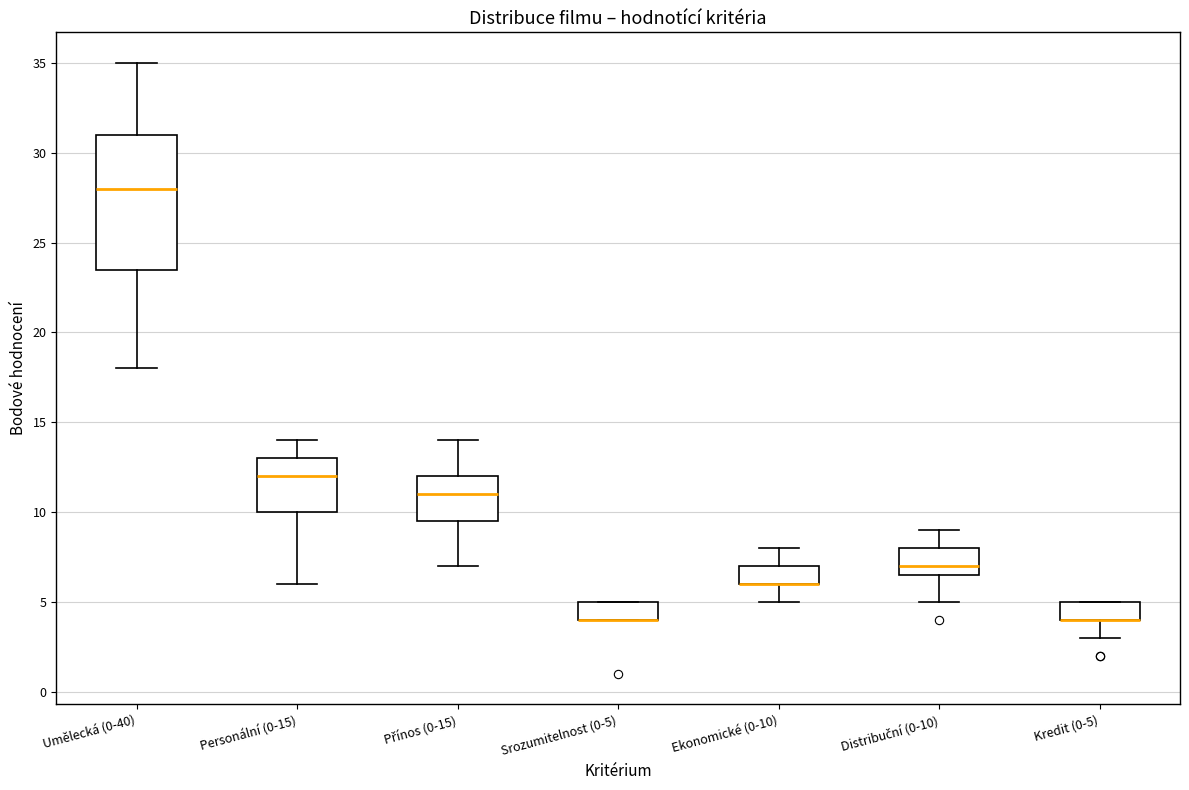

Reading left to right, transcribe this box plot: for each box, give where its median line is, the range the box spans, and where its two whiskers end, as read against the y-axis. The values are not printed on the chart, so give them approximately, as read against the axis.

Umělecká (0-40): median 28.0, box 23.5 to 31.0, whiskers 18.0 to 35.0
Personální (0-15): median 12.0, box 10.0 to 13.0, whiskers 6.0 to 14.0
Přínos (0-15): median 11.0, box 9.5 to 12.0, whiskers 7.0 to 14.0
Srozumitelnost (0-5): median 4.0 (drawn on the box's lower edge), box 4.0 to 5.0, whiskers 4.0 to 5.0
Ekonomické (0-10): median 6.0 (drawn on the box's lower edge), box 6.0 to 7.0, whiskers 5.0 to 8.0
Distribuční (0-10): median 7.0, box 6.5 to 8.0, whiskers 5.0 to 9.0
Kredit (0-5): median 4.0 (drawn on the box's lower edge), box 4.0 to 5.0, whiskers 3.0 to 5.0